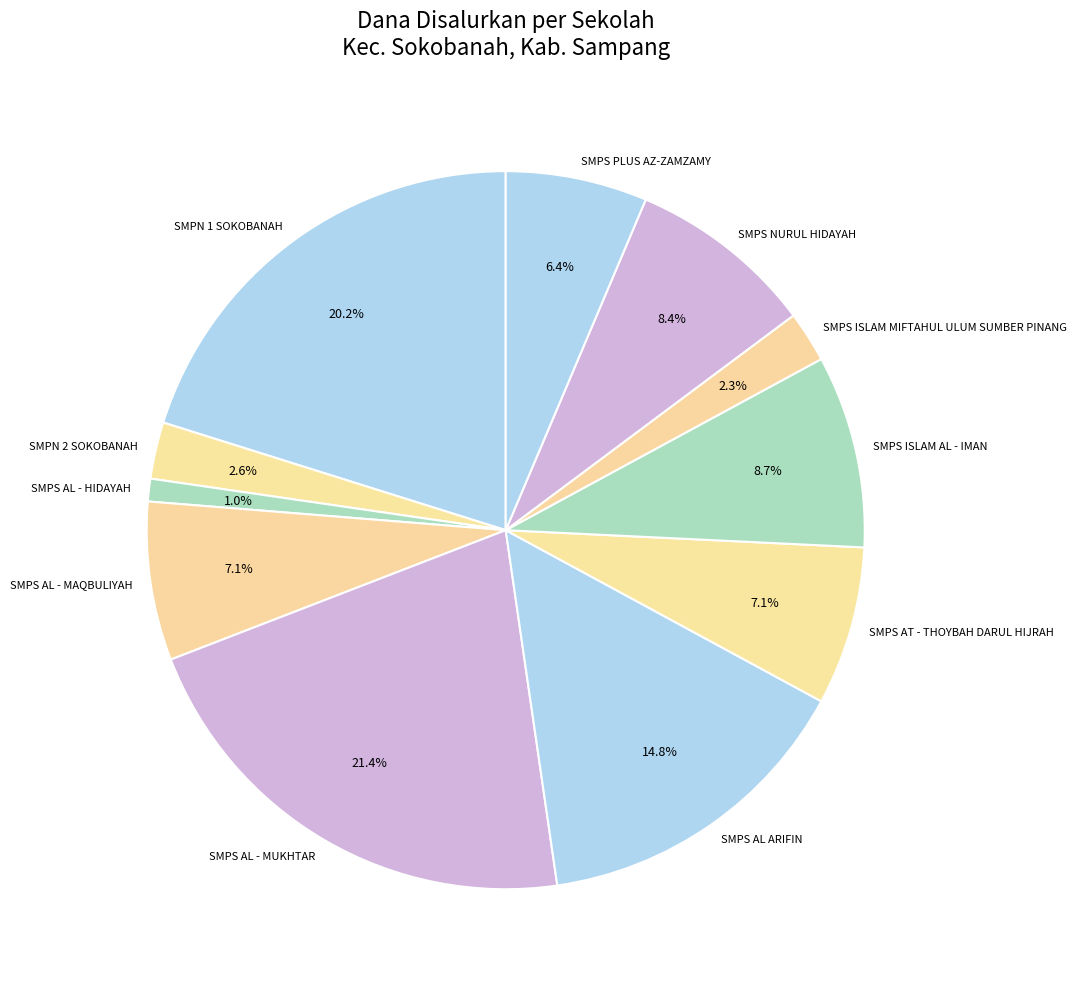

True or false: SMPS ISLAM AL - IMAN accounts for 1% of the total.

False